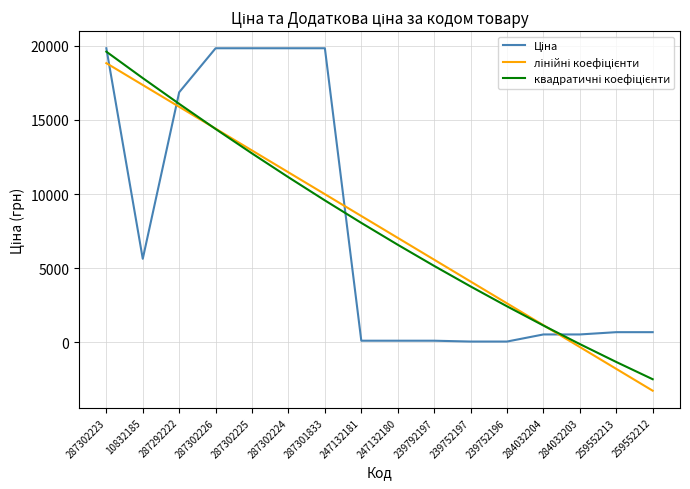

At which category is the sum across all series the highest?

287302223